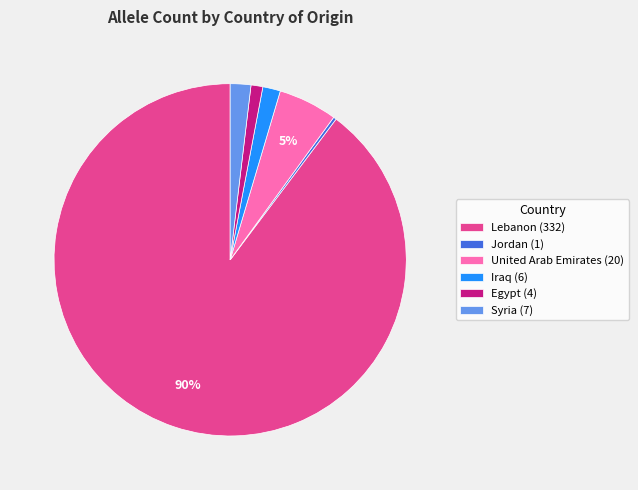

To the nearest percent, what is the average slice percentage?

17%